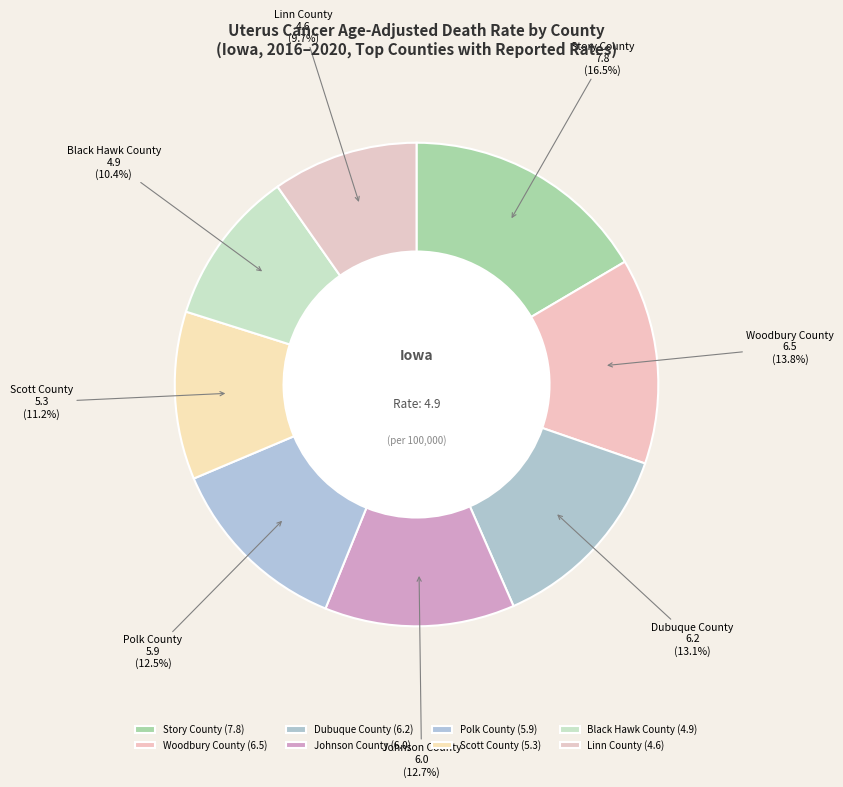

Does Scott County represent more than half of the total?

No